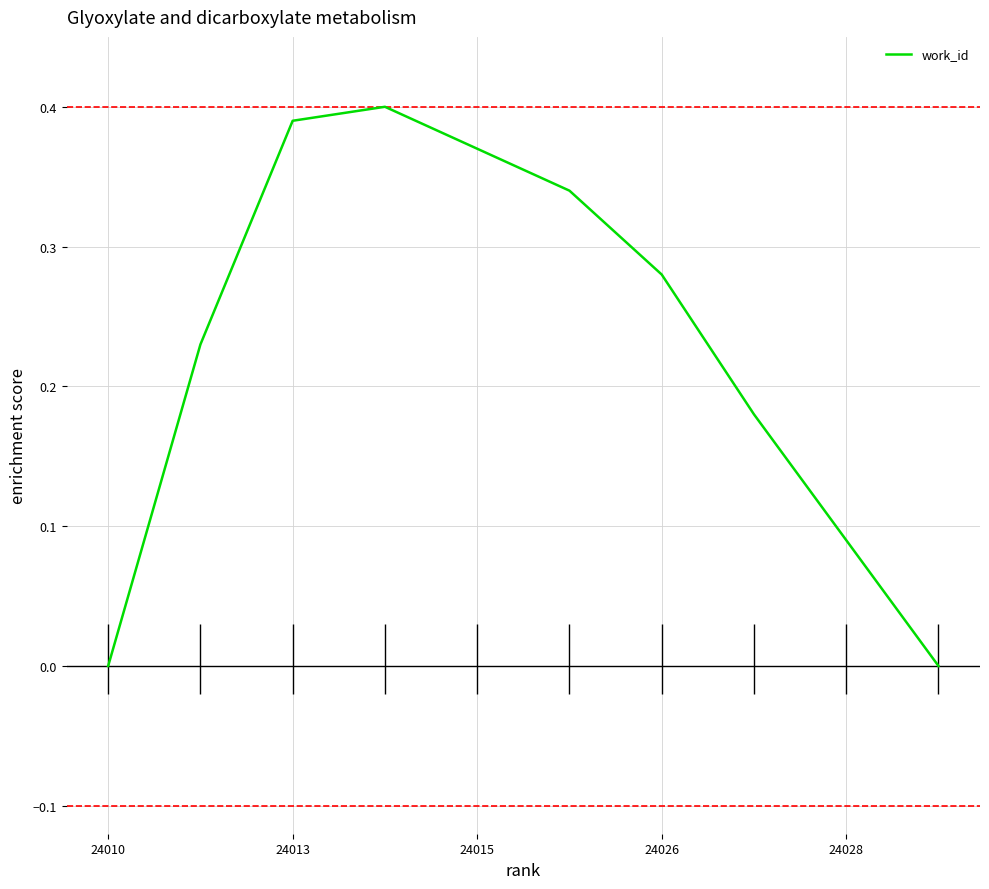

What is the sum of all values?

2.3